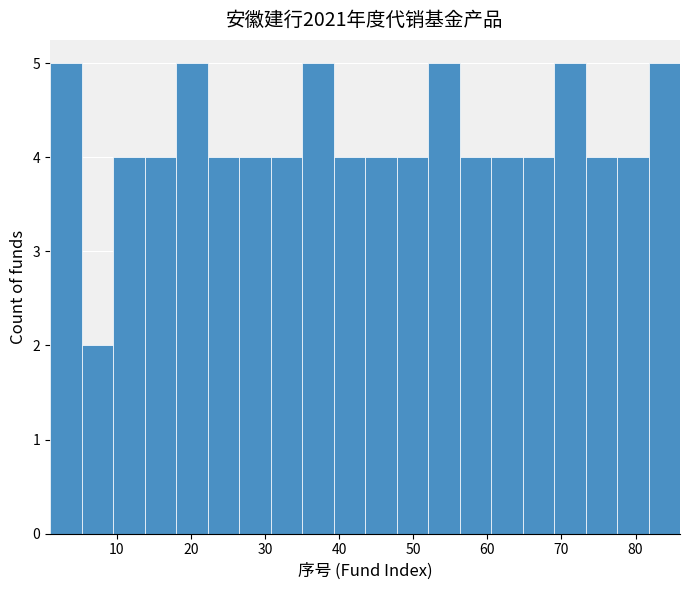

What is the height of the bar covering 18 to 22 on the x-axis? Neither the bar edges nor the heights are printed on the chart, so give them approximately, as read against the axes.

5